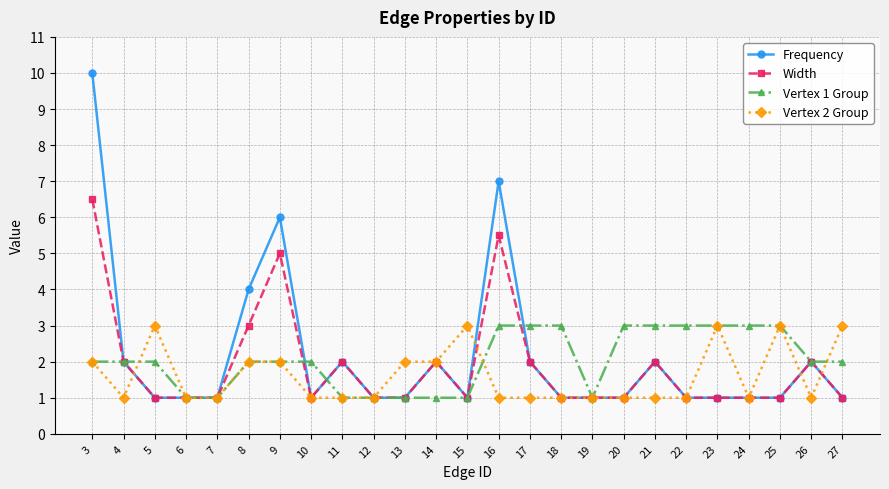

What is the minimum value shown in the chart?

1.0